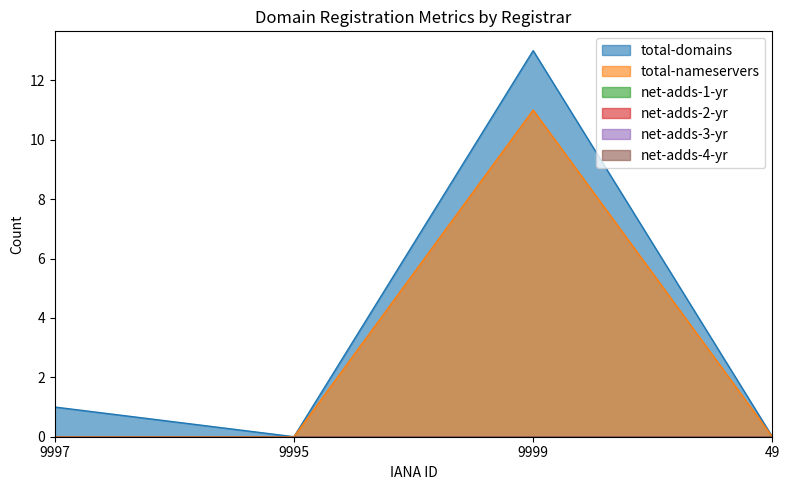

The value of net-adds-1-yr at 9995 is 0. True or false?

True